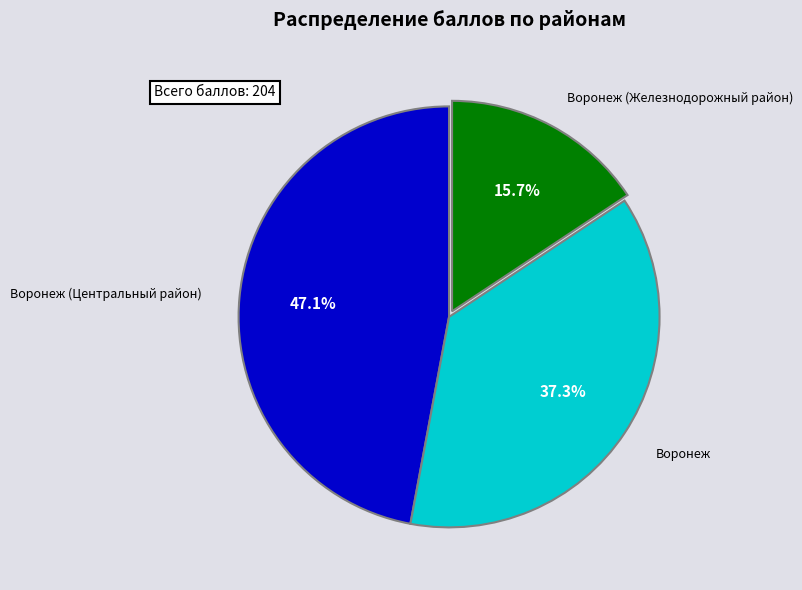

Does Воронеж (Железнодорожный район) account for over 50% of the chart?

No